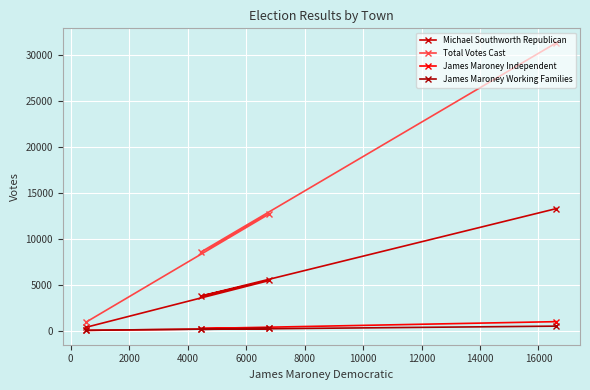

What is the value of the James Maroney Working Families point at the 4th from the left?

477